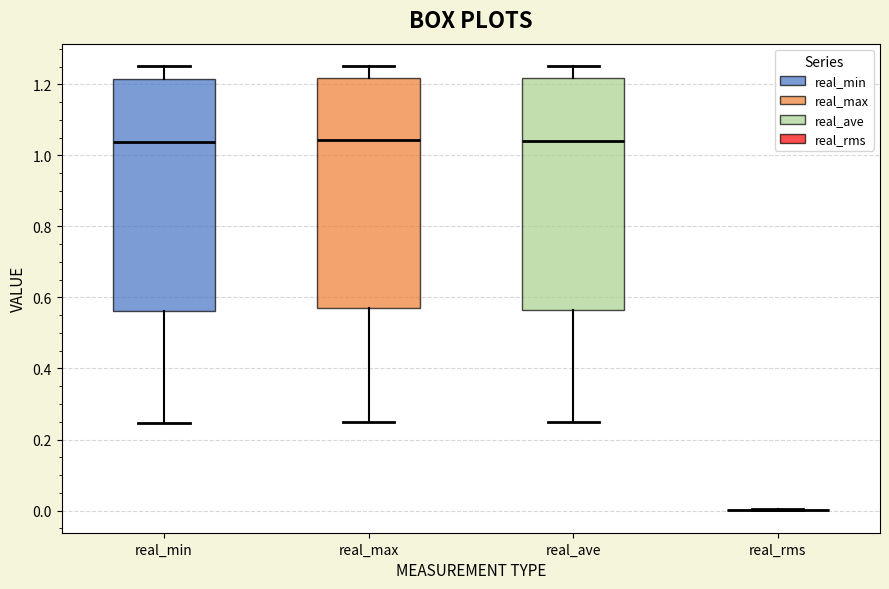

Where is the lower edge of the box for real_ave on the y-axis? The values are not printed on the chart, so give them approximately, as read against the axis.

0.56